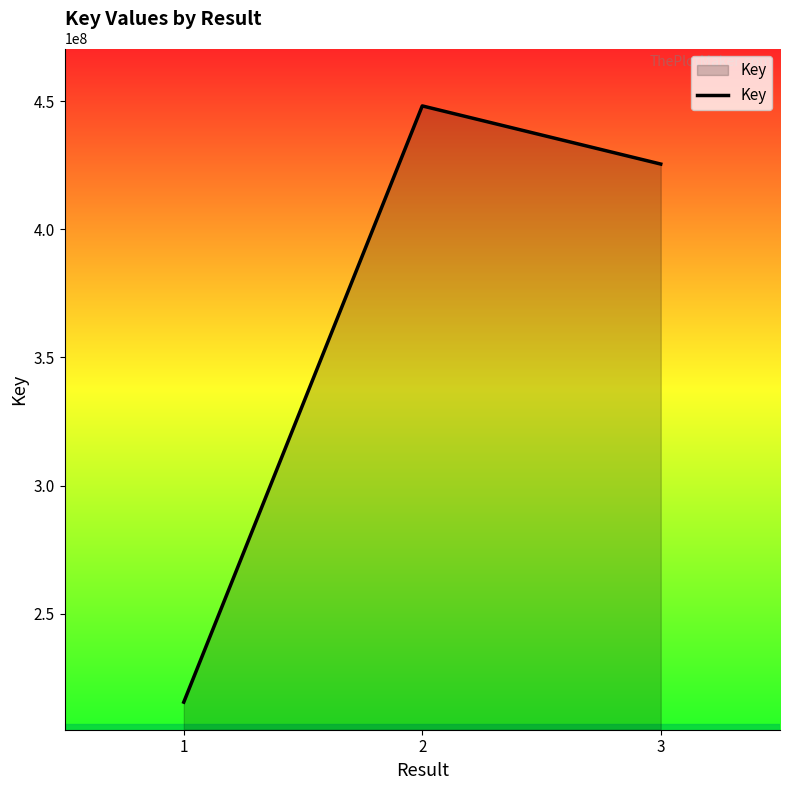

What is the change in value from 2 to 3?

-22707441